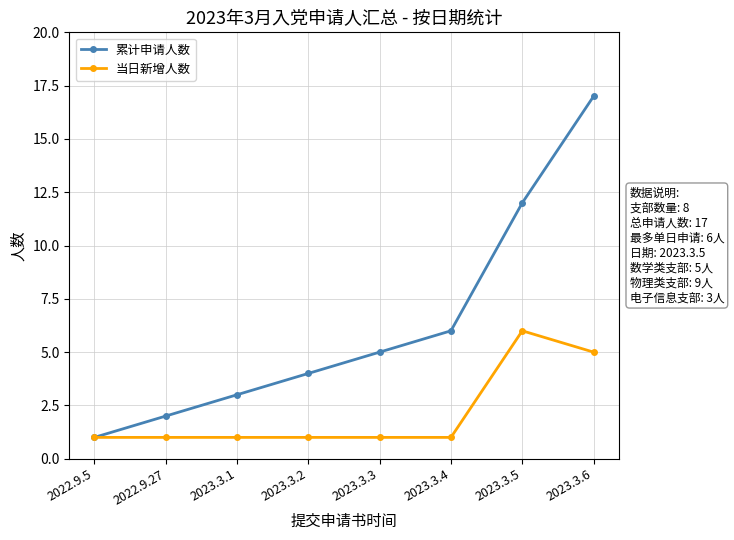

Count the 当日新增人数 values in the range 1 to 5.

7